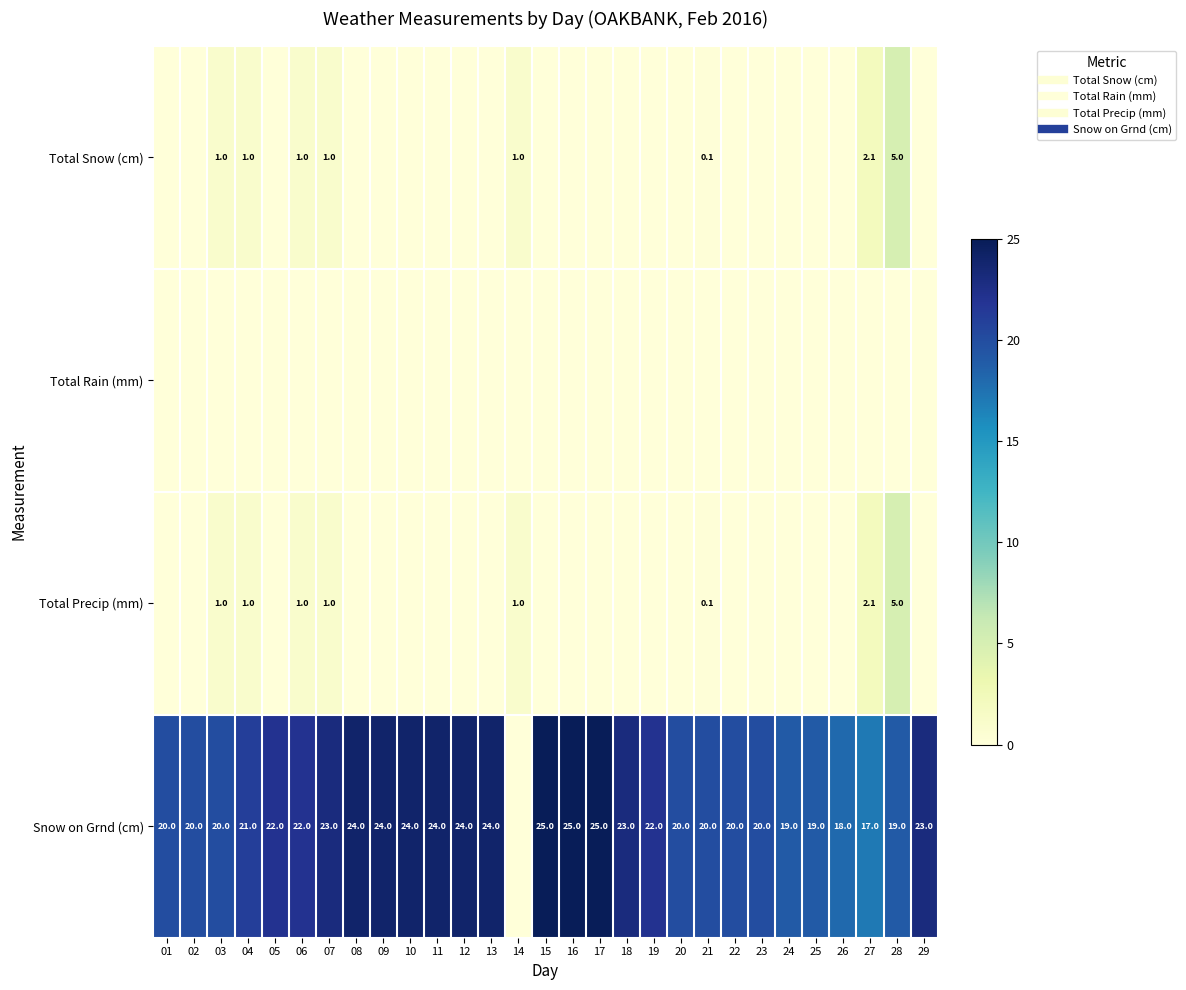

At which category is the sum across all series the highest?

28